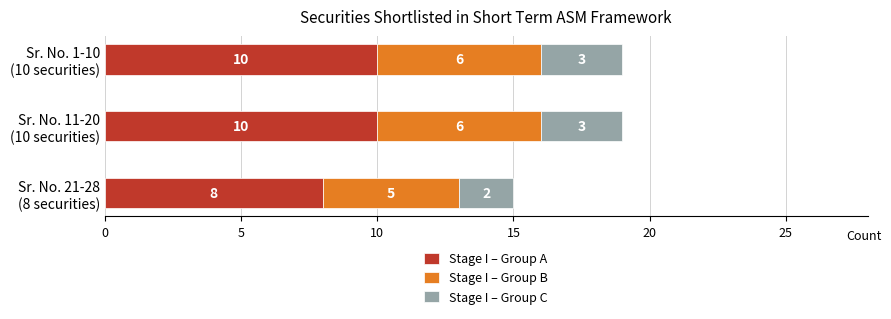

What is the maximum value for Stage I – Group A?

10